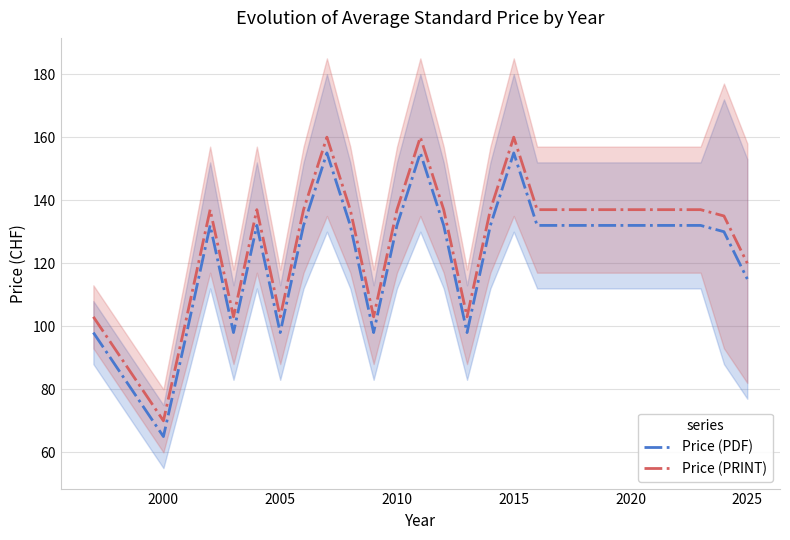

True or false: Price (PDF) and Price (PRINT) cross at least once.

False